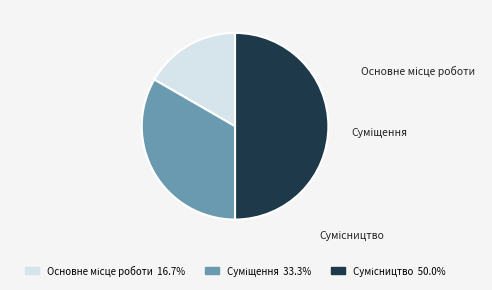

What is the total percentage of Сумісництво and Основне місце роботи?

66.7%